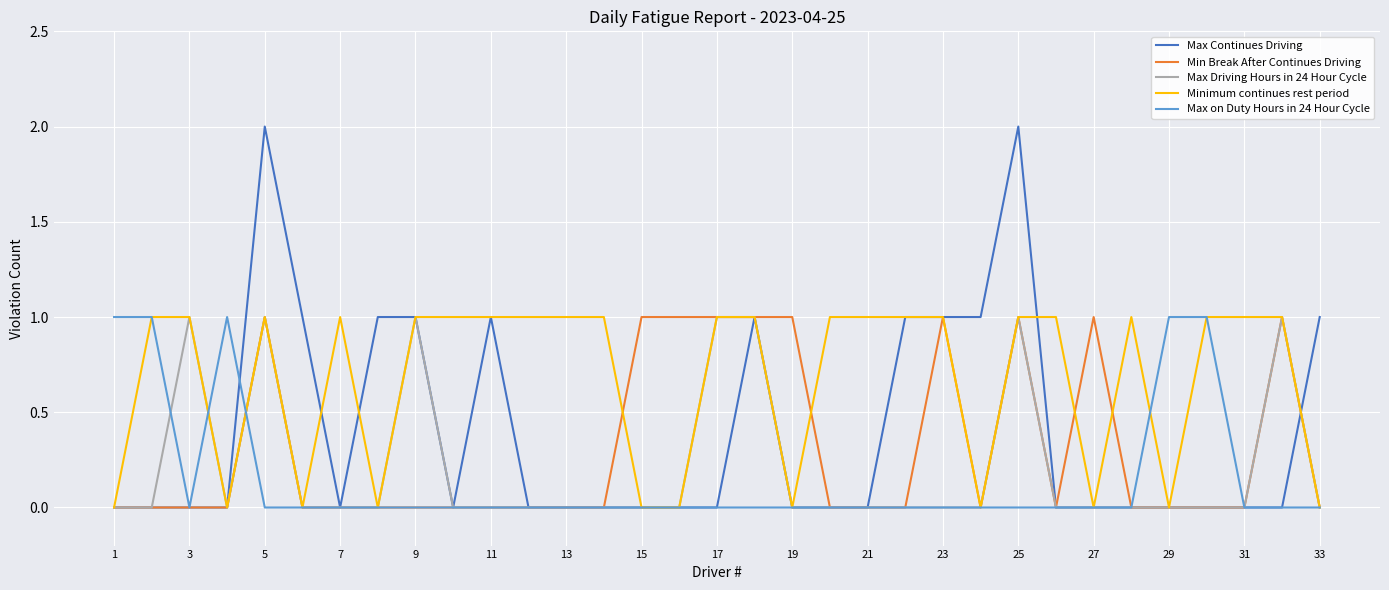

Which series has the widest spread of values?

Max Continues Driving